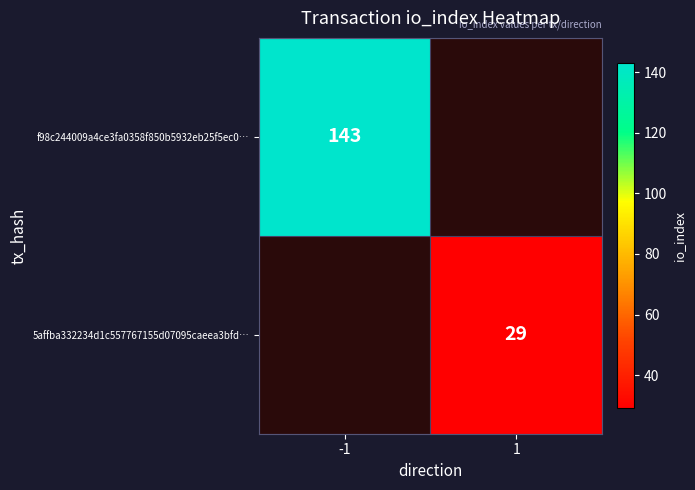

Is the value of 5affba332234d1c557767155d07095caeea3bfd… at 1 greater than the value of f98c244009a4ce3fa0358f850b5932eb25f5ec0… at -1?

No